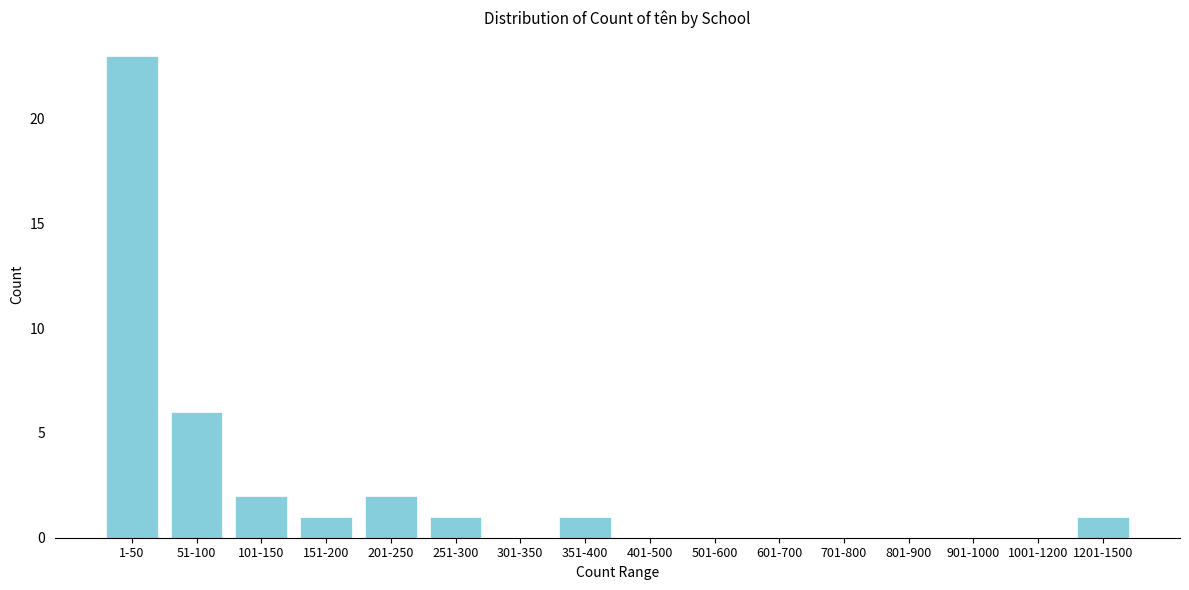

Reading left to right, extract all data points from this chart.

1-50=23	51-100=6	101-150=2	151-200=1	201-250=2	251-300=1	301-350=0	351-400=1	401-500=0	501-600=0	601-700=0	701-800=0	801-900=0	901-1000=0	1001-1200=0	1201-1500=1